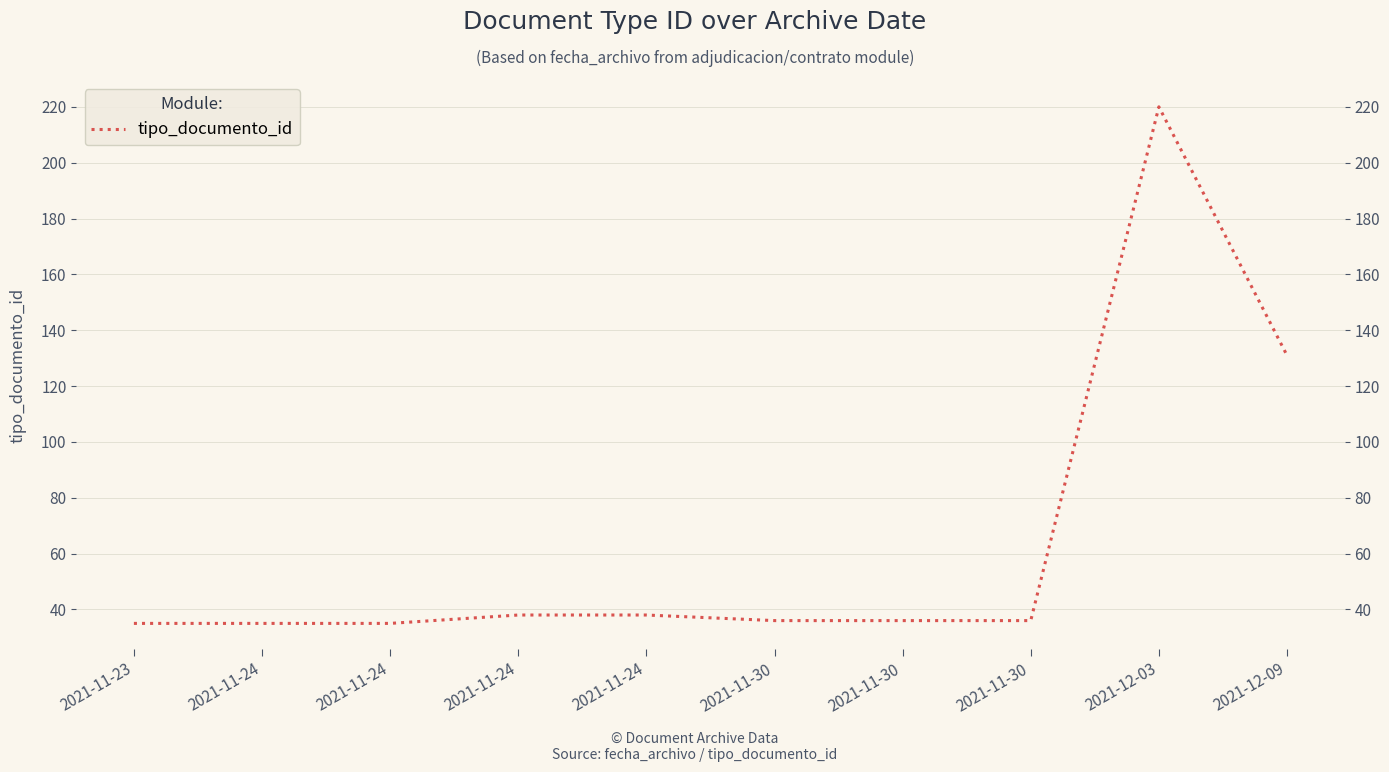

What is the label of the 6th point from the right?

2021-11-24